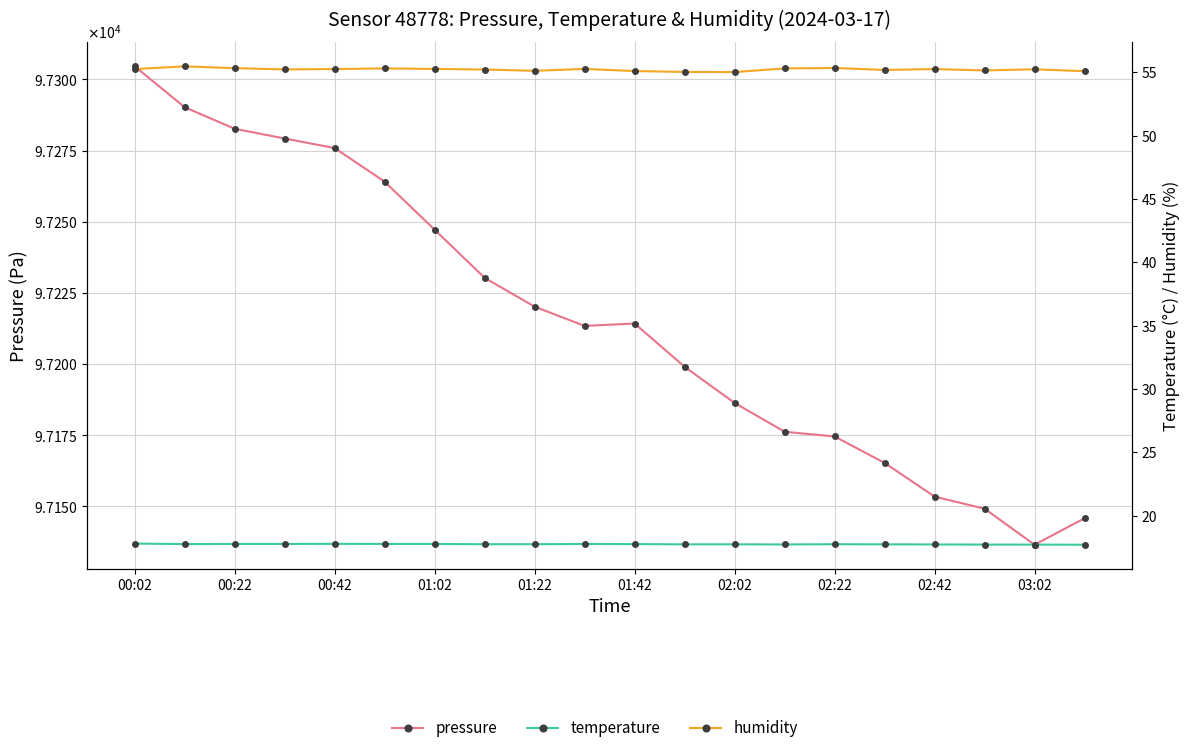

Reading right to left, extract all data points from this chart.

pressure: 97145.8	97136.5	97149.2	97153.4	97165.3	97174.6	97176.2	97186.3	97199.0	97214.2	97213.4	97220.2	97230.3	97247.2	97264.1	97275.9	97279.2	97282.7	97290.2	97304.6
temperature: 17.7	17.7	17.7	17.7	17.7	17.8	17.7	17.7	17.7	17.8	17.8	17.8	17.8	17.8	17.8	17.8	17.8	17.8	17.8	17.8
humidity: 55.1	55.2	55.2	55.3	55.2	55.4	55.3	55.0	55.0	55.1	55.3	55.1	55.2	55.3	55.3	55.3	55.2	55.3	55.5	55.3